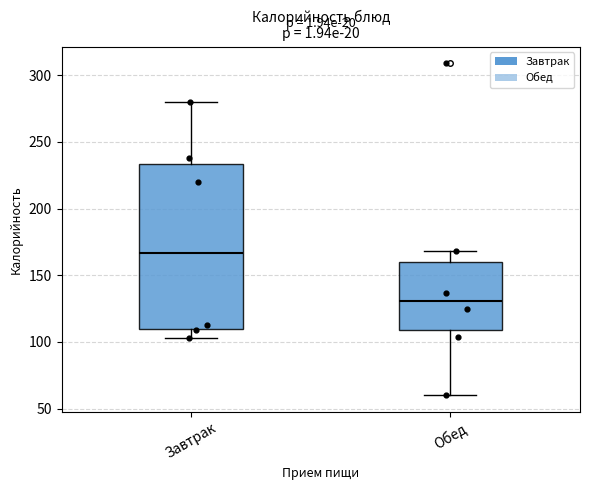

Reading left to right, transcribe this box plot: for each box, give where its median line is, the range the box spans, and where its two whiskers end, as read against the y-axis. The values are not printed on the chart, so give them approximately, as read against the axis.

Завтрак: median 165, box 110 to 235, whiskers 105 to 280
Обед: median 130, box 110 to 160, whiskers 60 to 170